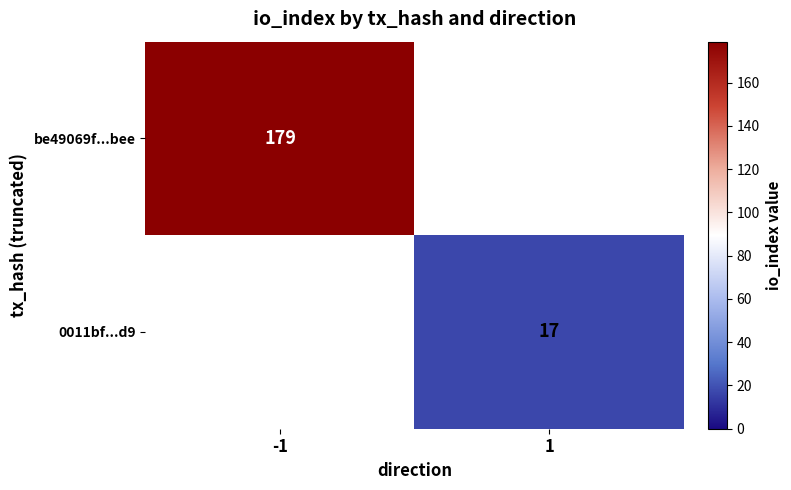

True or false: be49069f...bee has a value of 286 at -1.

False